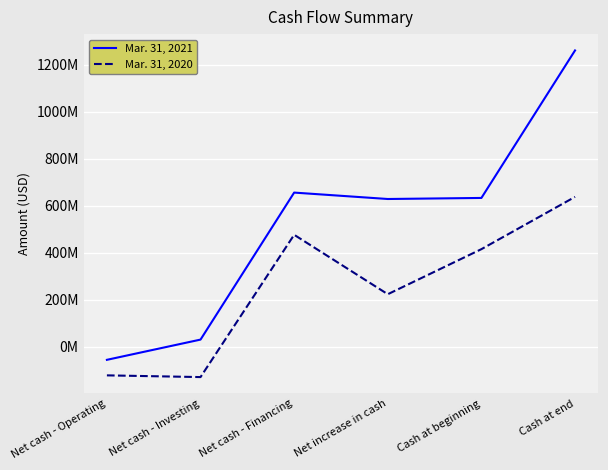

What are all the series names shown in the legend?

Mar. 31, 2021, Mar. 31, 2020